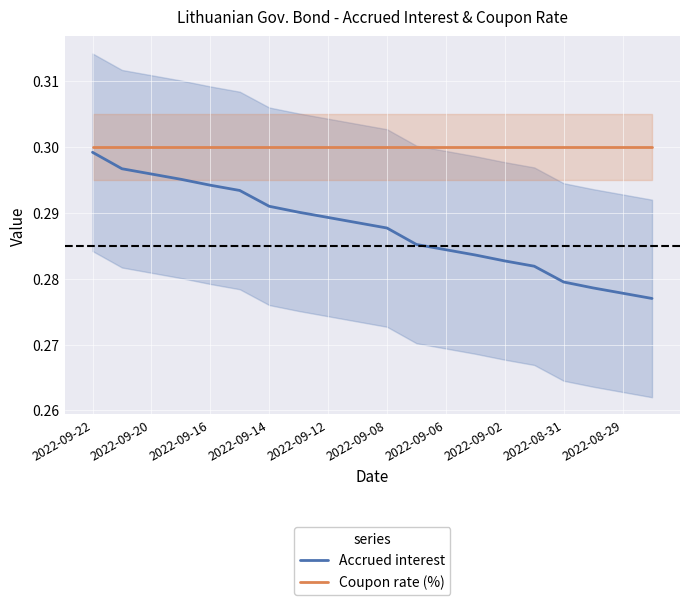

True or false: Accrued interest has a value of 0.1 at 2022-09-12.

False